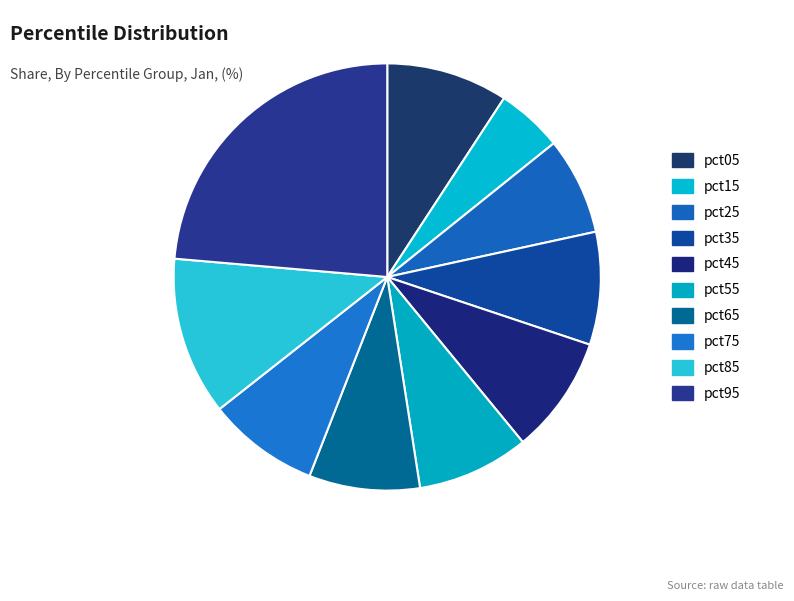

Rank the categories by value from highest to lowest.

pct95, pct85, pct05, pct45, pct35, pct55, pct75, pct65, pct25, pct15